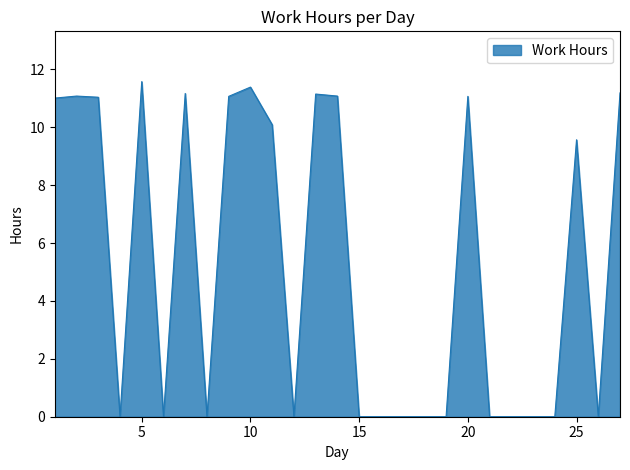

What is the difference between the maximum and minimum values?

11.6